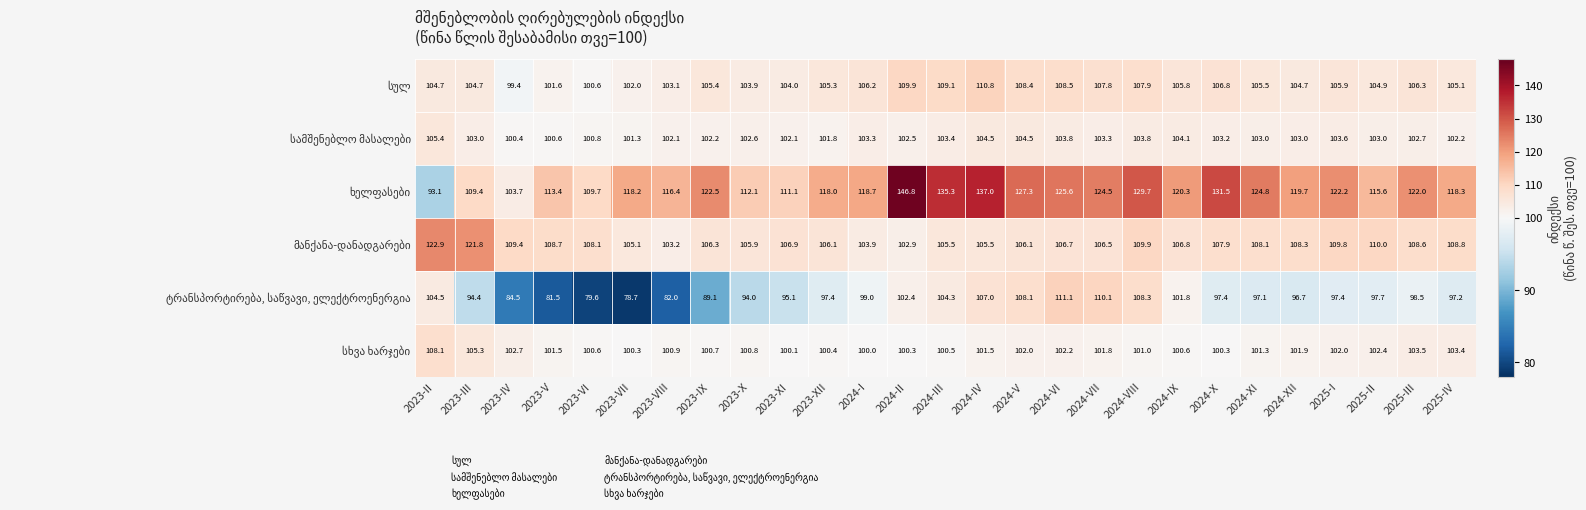

What is the smallest value displayed?

78.7